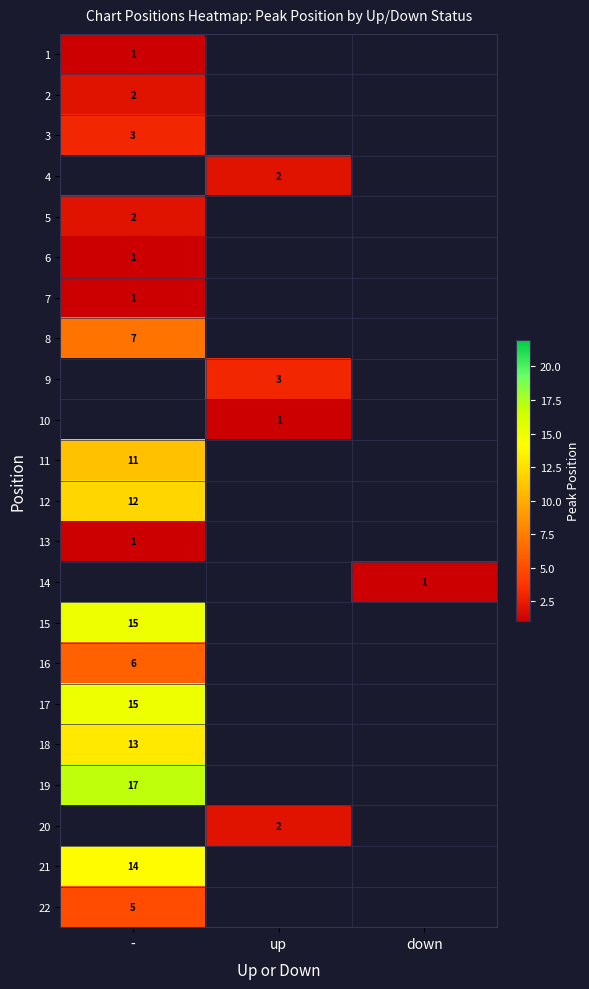

True or false: 12 has a value of 12 at -.

True